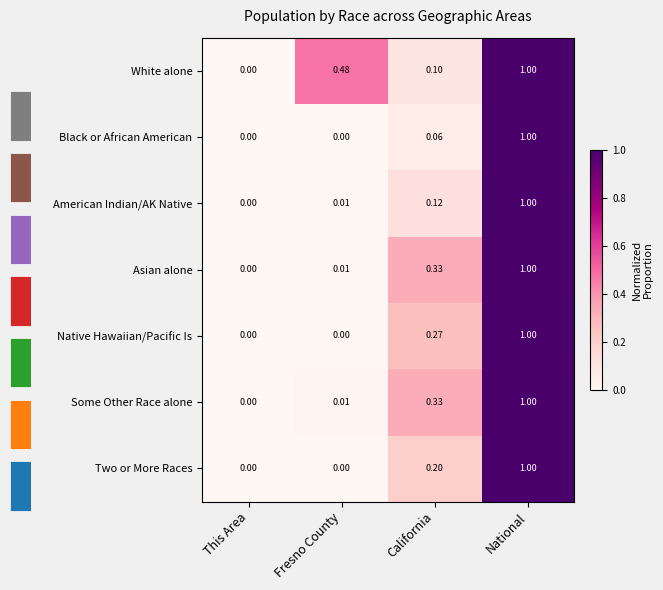

What is the spread (max minus min) of values at Fresno County?

0.5